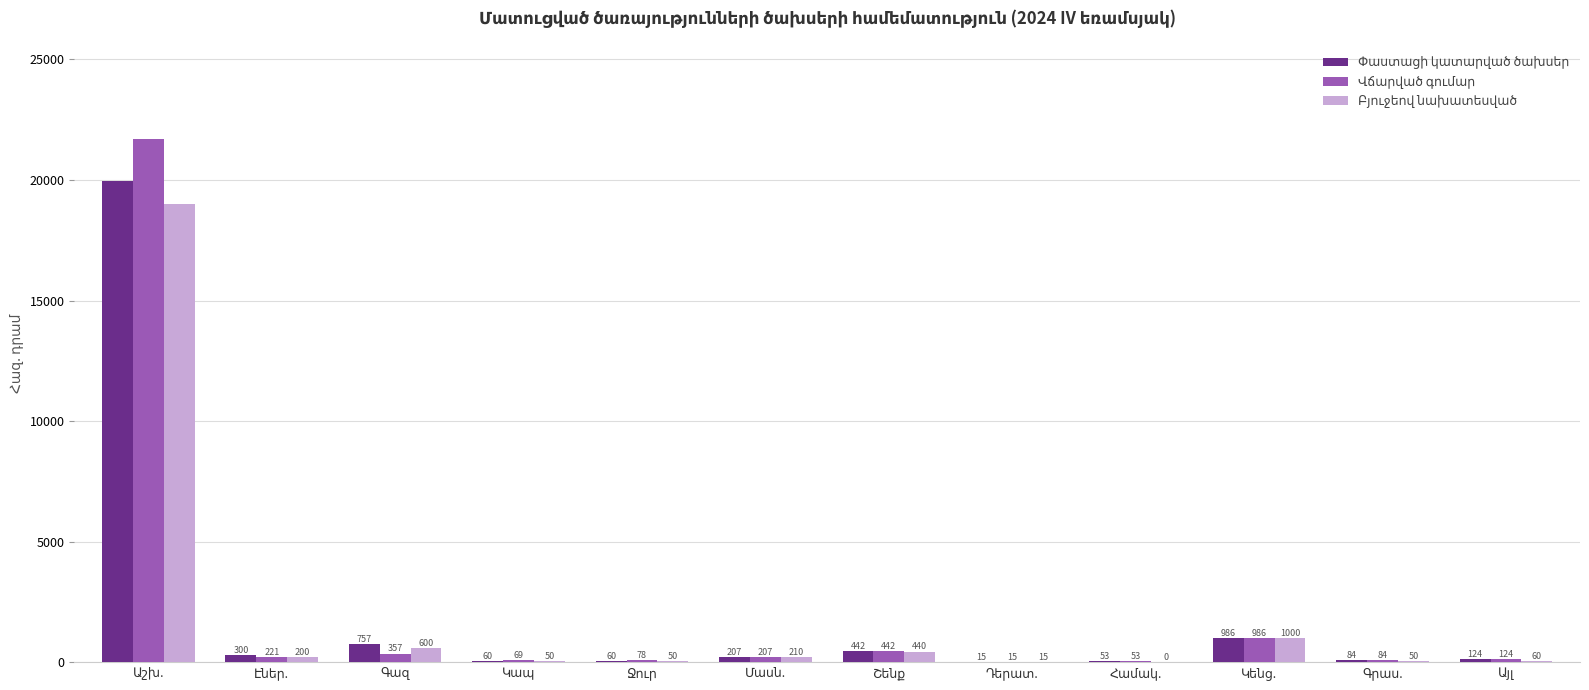

What is the greatest value displayed?

21687.5